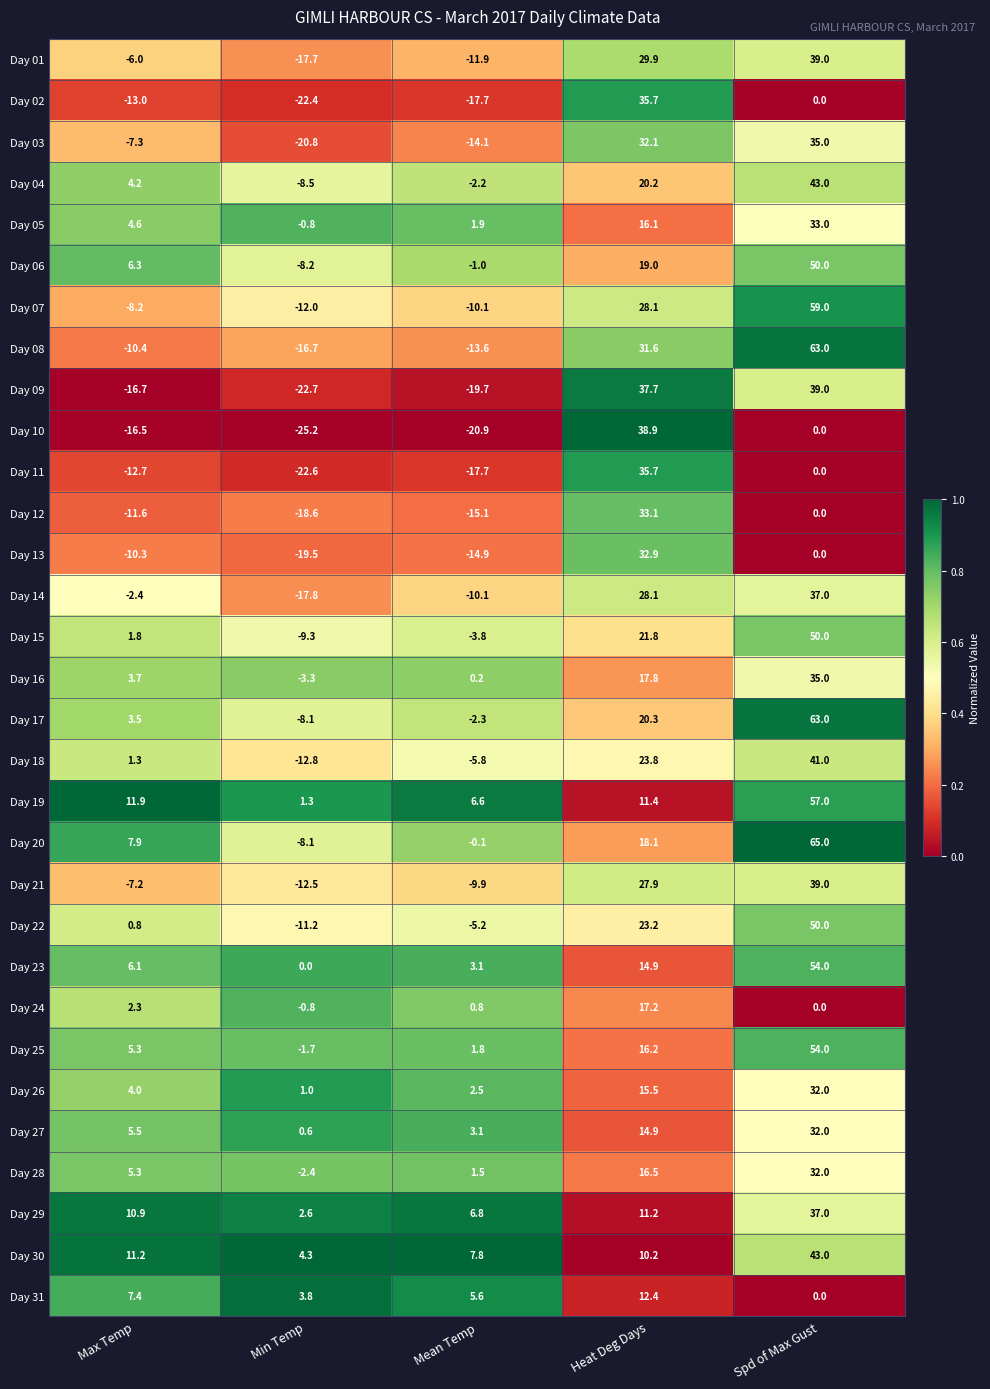

What value does the Day 27 series have at Max Temp?

5.5